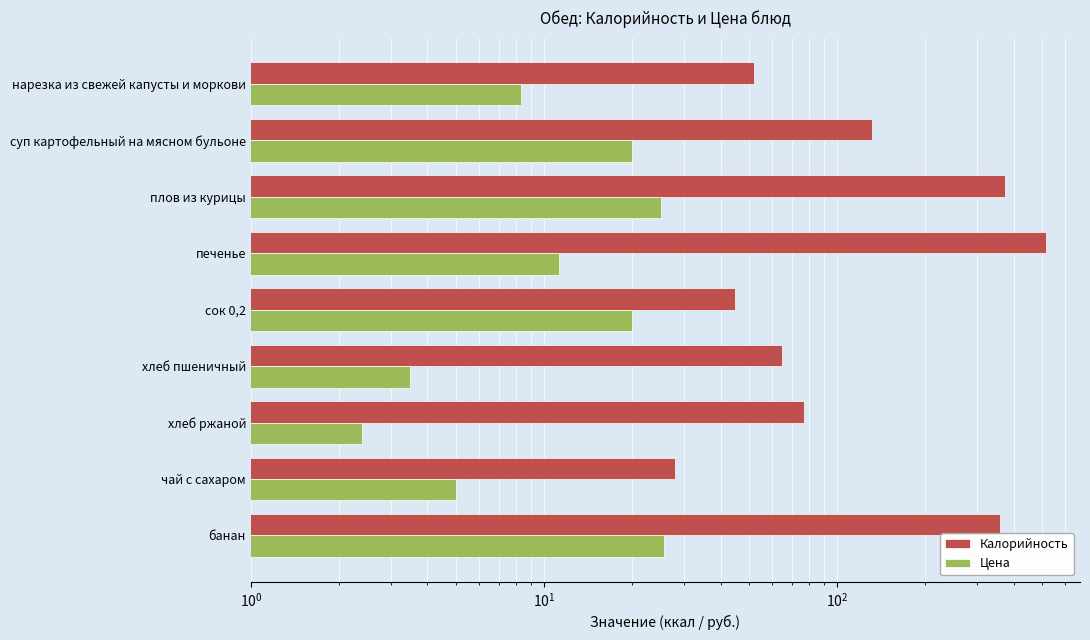

What is the total value across all series at хлеб ржаной?

79.4